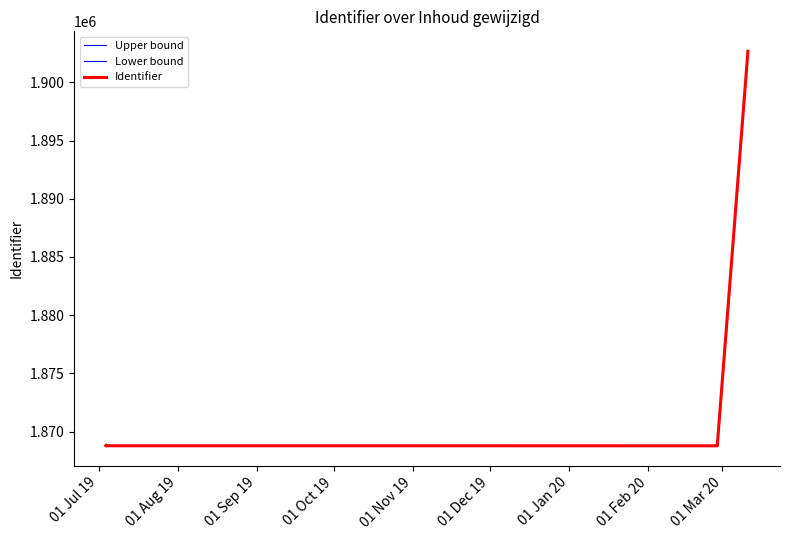

True or false: Upper bound has more than 2 interior local peaks.

True